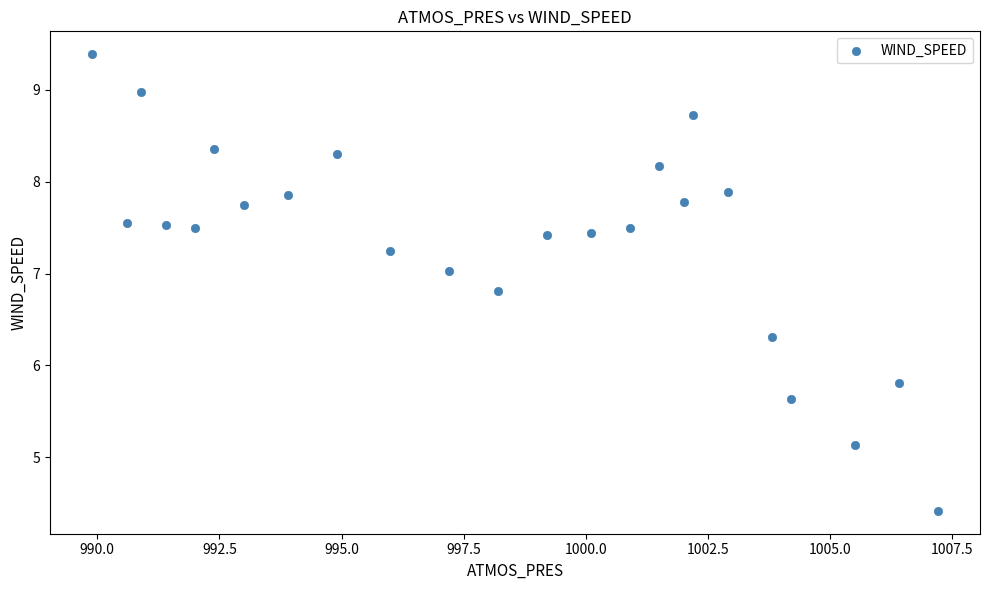

What is the range of X values (max minus min)?

17.3